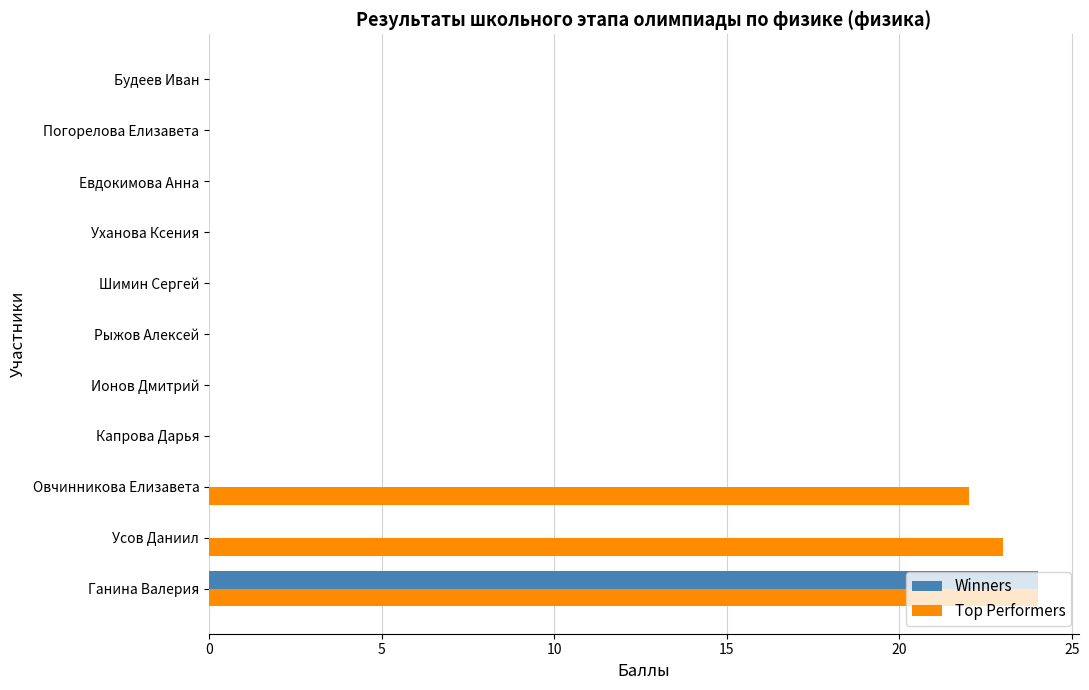

Which series has the largest total across all categories?

Top Performers